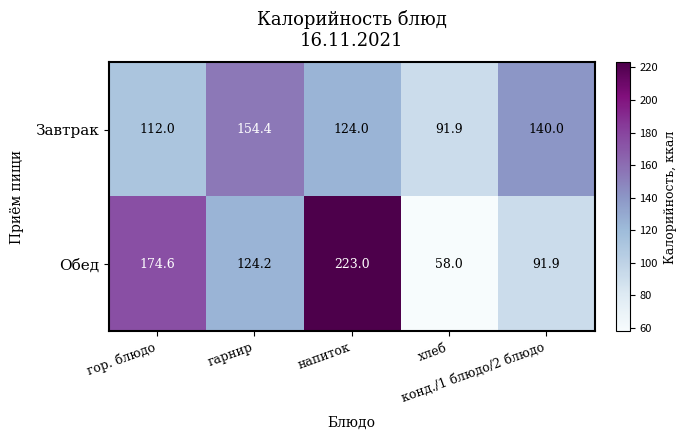

How many data points does each series have?

5